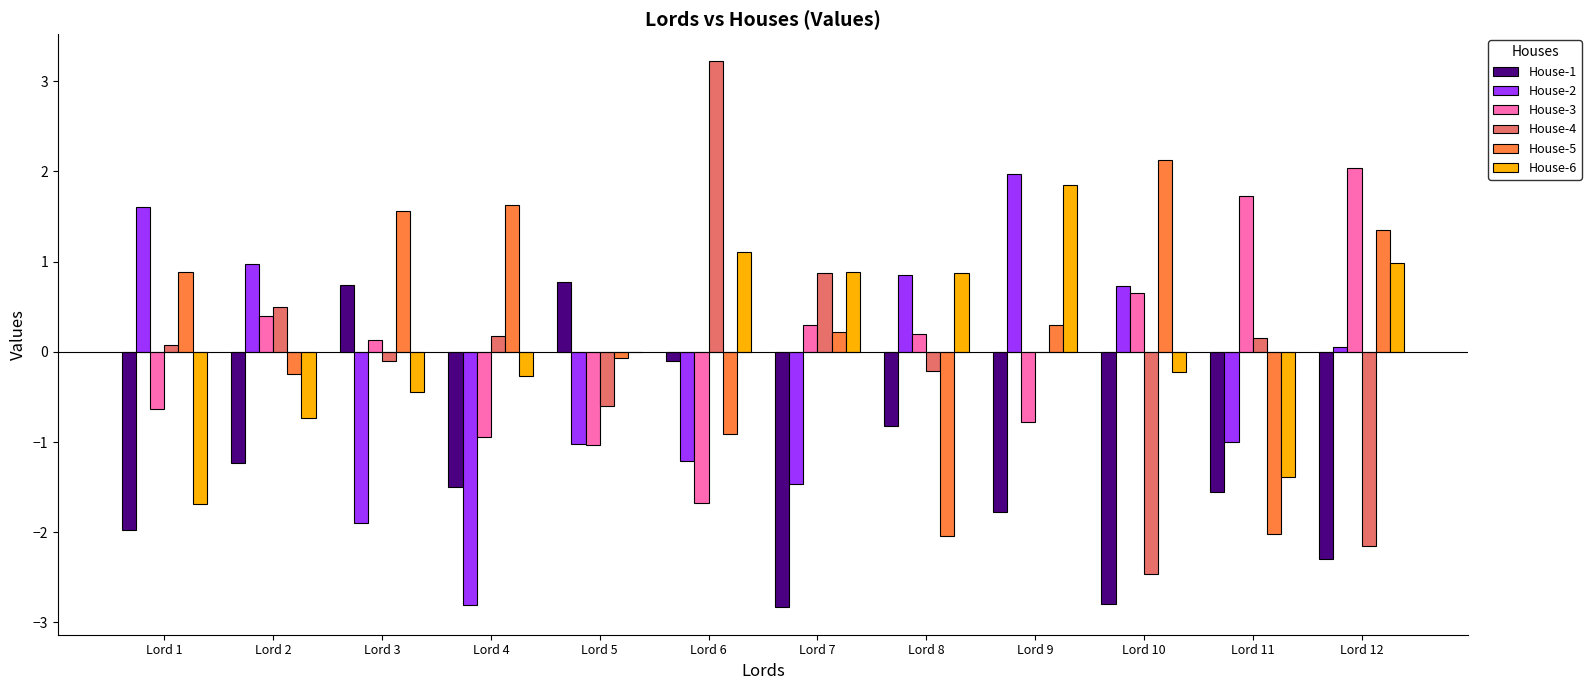

How many distinct data groups are displayed?

6